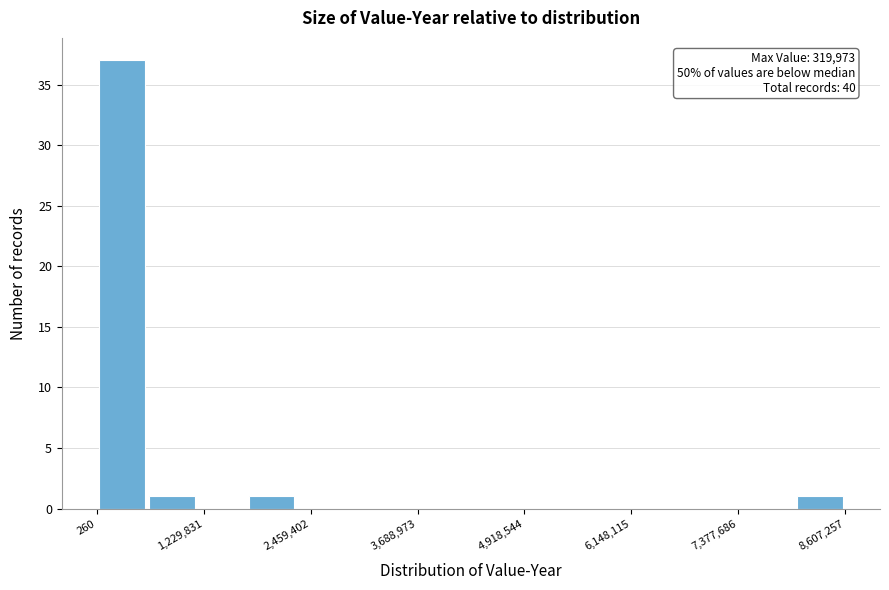

Around what value on the x-axis is the tallest bar? Give the approximate position of its centre, as read against the axis.

200000